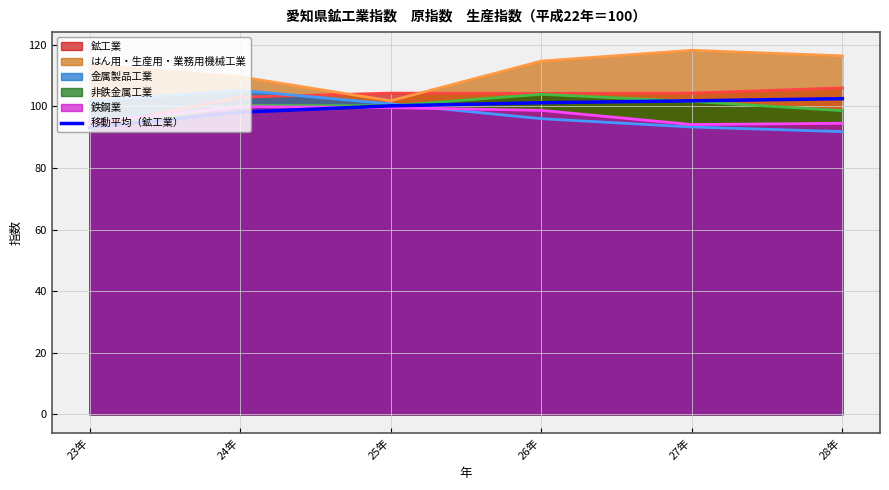

What is the total value across all series at 26年?

618.7